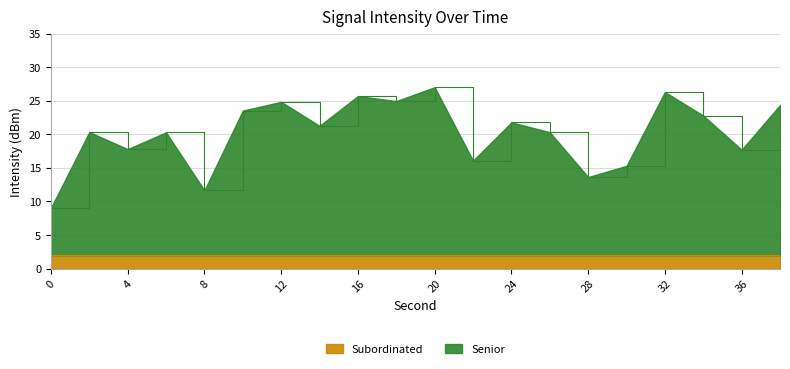

Reading left to right, transcribe all the data shown in this chart.

9.0	20.3	17.8	20.3	11.6	23.5	24.8	21.3	25.7	24.9	27.0	16.1	21.8	20.3	13.6	15.3	26.3	22.8	17.7	24.4